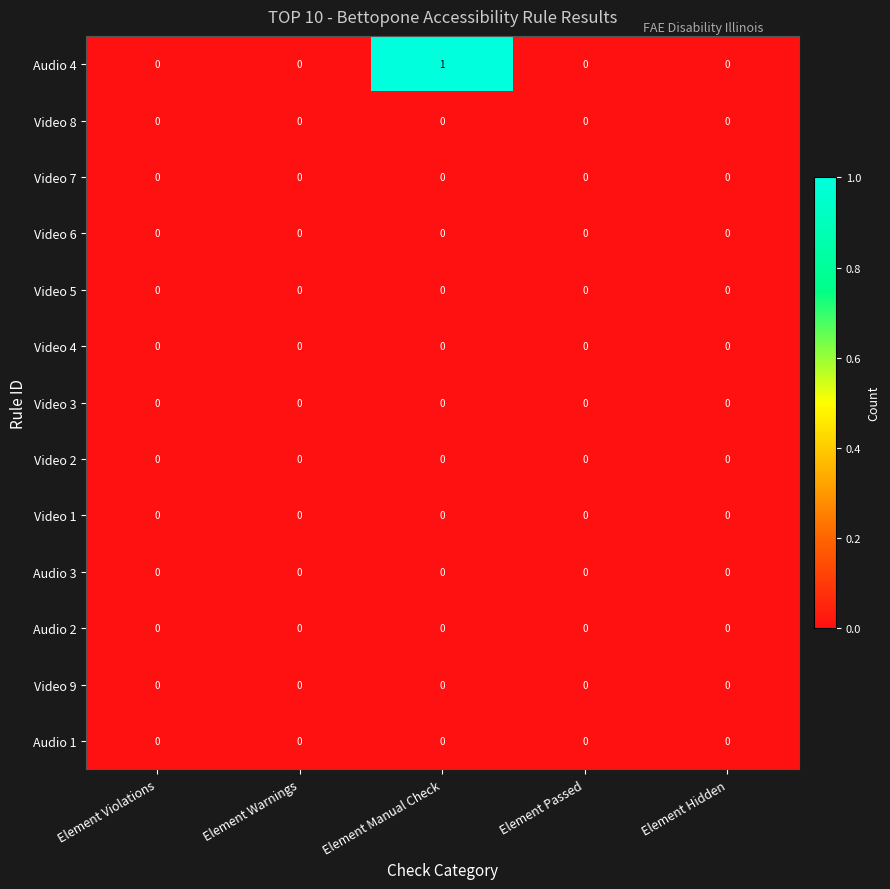

Which series has the largest range (max minus min)?

Audio 4